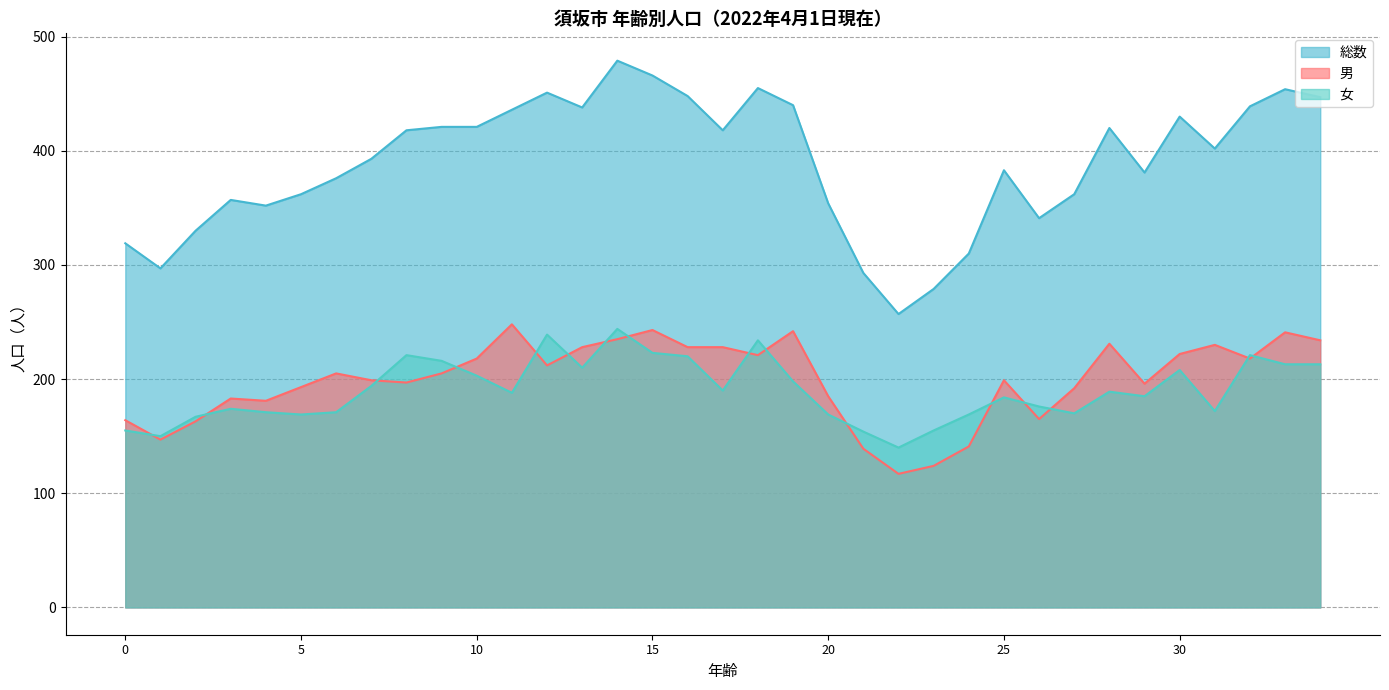

Is it true that 総数 equals 741 at 34?

False